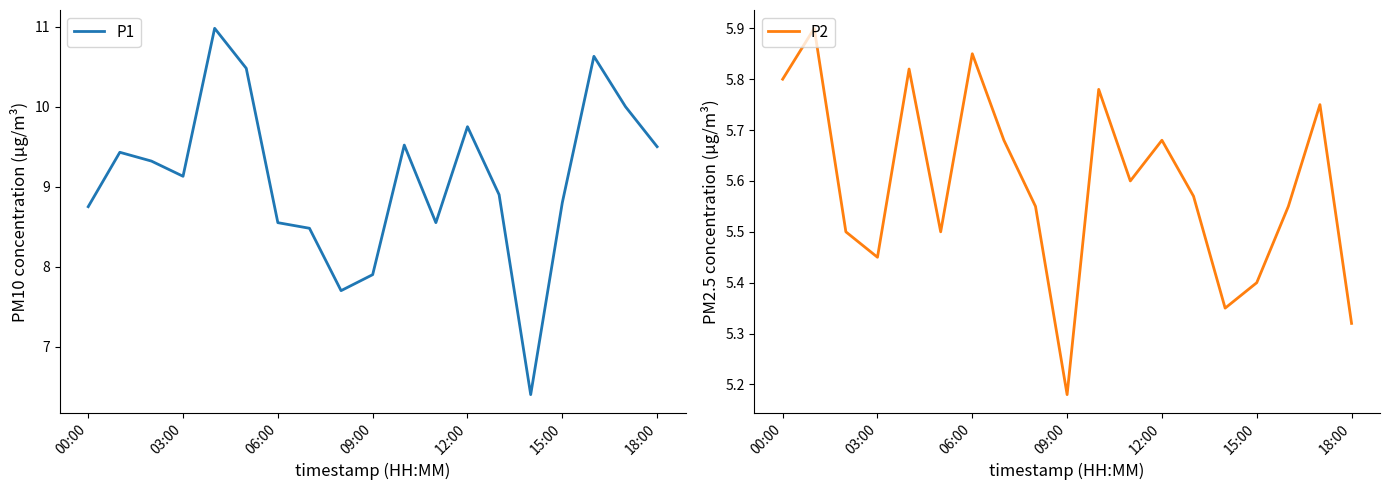

What are all the series names shown in the legend?

P1, P2